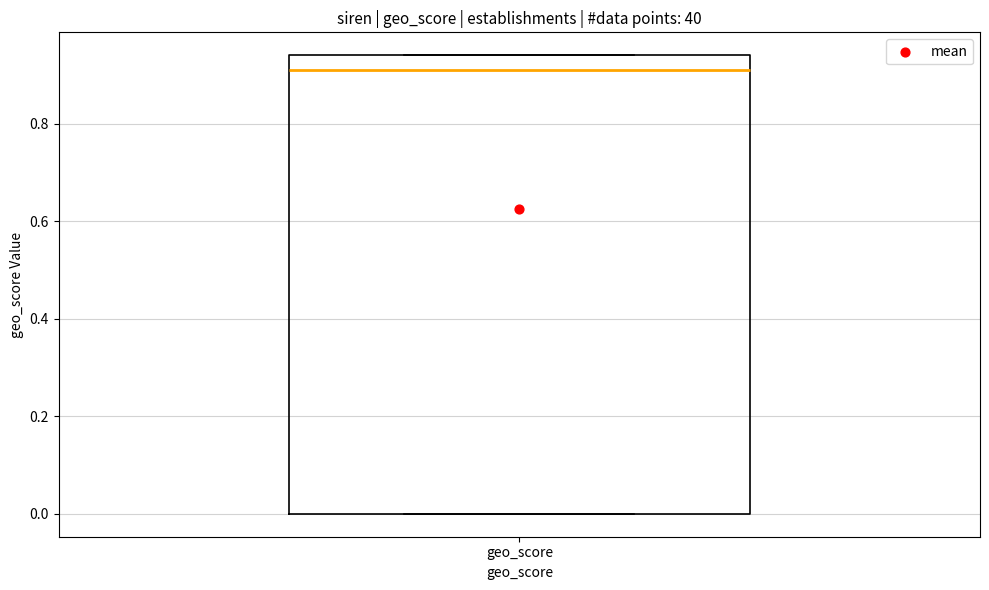

Transcribe this box plot: give where the median line is, the range the box spans, and where the two whiskers end, as read against the y-axis. The values are not printed on the chart, so give them approximately, as read against the axis.

median 0.92, box 0.00 to 0.94, whiskers 0.00 to 0.94